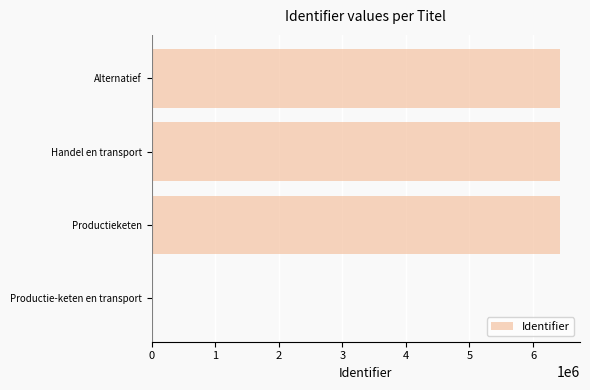

What is the sum of the values at Productieketen and Productie-keten en transport?

6417031